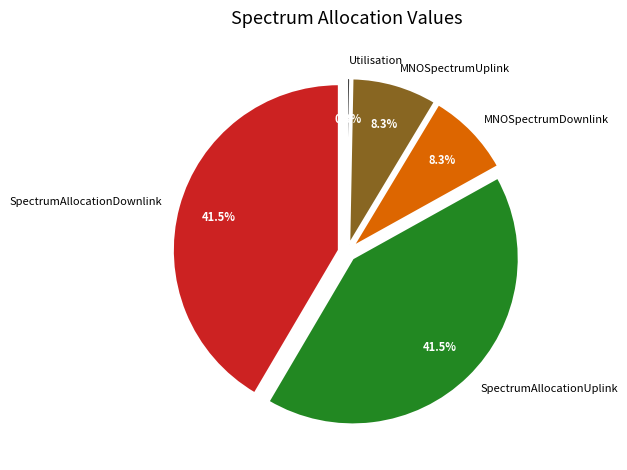

What is the change in value from SpectrumAllocationDownlink to MNOSpectrumDownlink?

-80.0